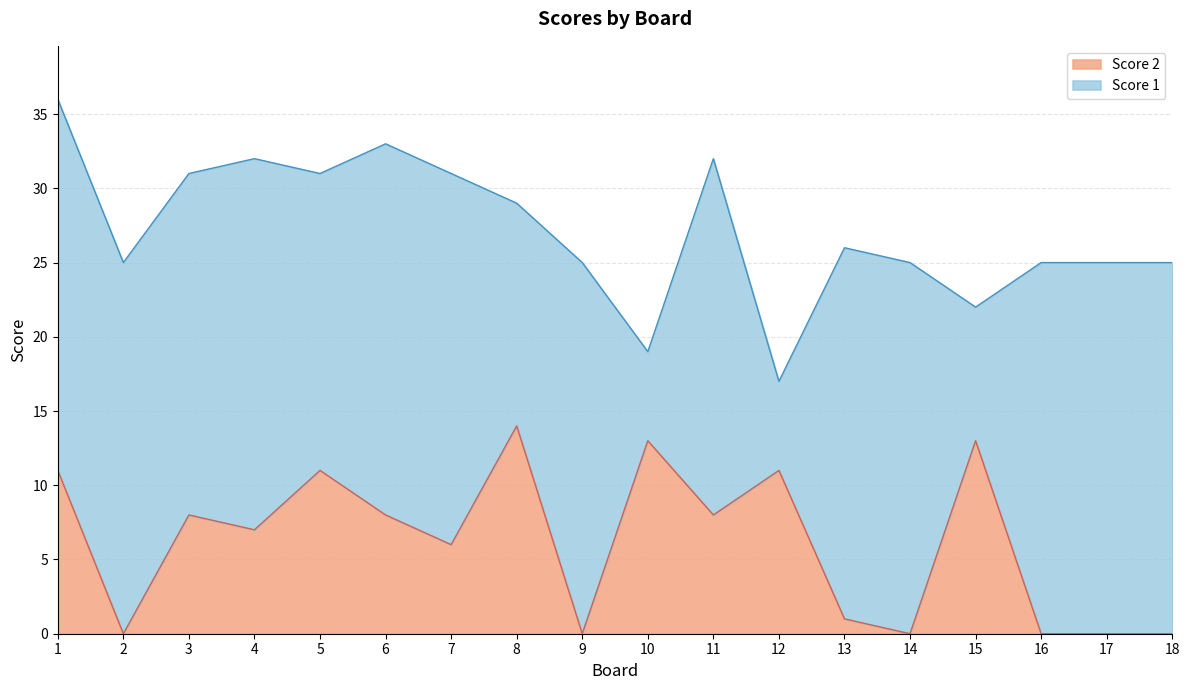

Reading left to right, extract all data points from this chart.

11	0	8	7	11	8	6	14	0	13	8	11	1	0	13	0	0	0